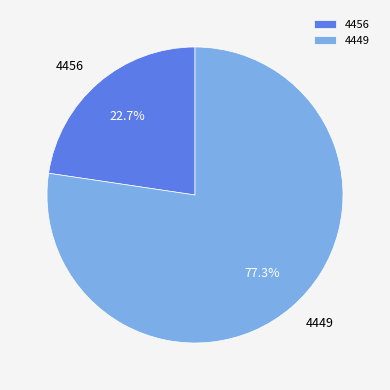

Combined, what portion of the pie is 4449 and 4456?

100.0%